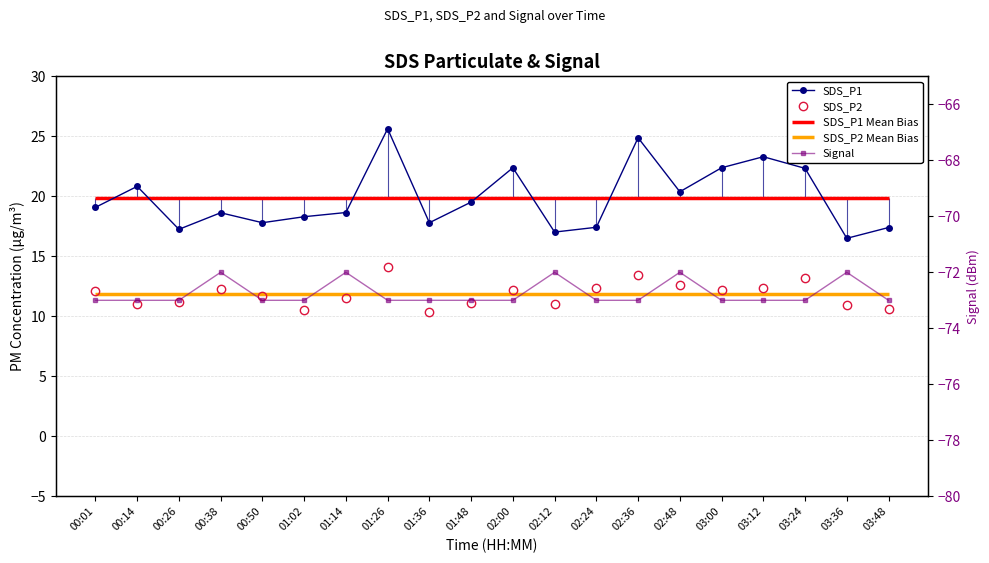

Is it true that SDS_P2 equals 11.1 at 02:12?

True